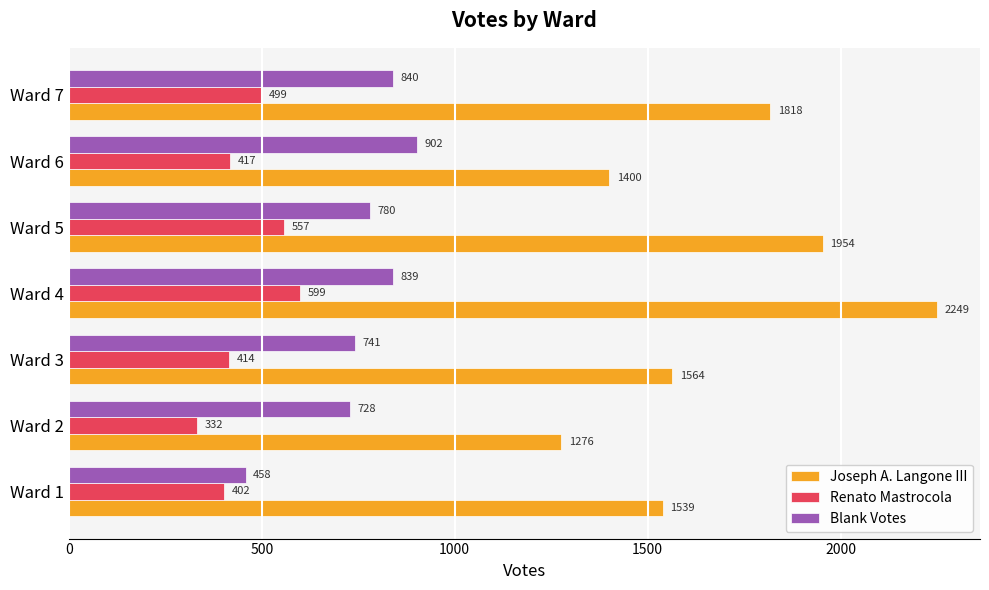

List the series in order of their peak value, lowest first.

Renato Mastrocola, Blank Votes, Joseph A. Langone III